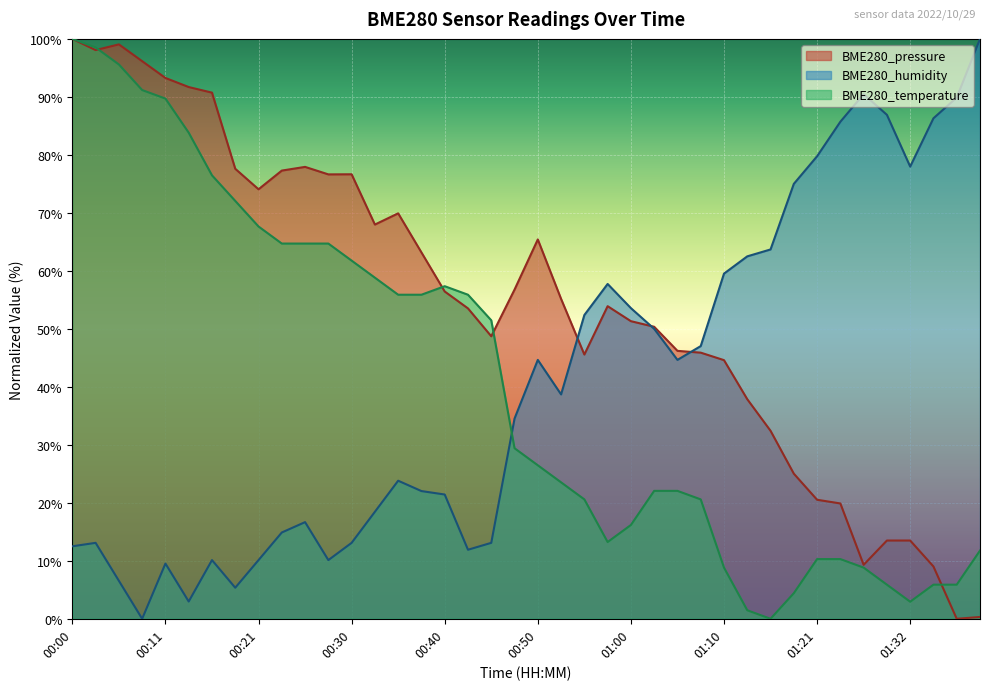

Reading right to left, list all the values displayed in this chart.

BME280_pressure: 01:41=0.3	01:38=0.0	01:35=9.0	01:32=13.5	01:29=13.5	01:27=9.3	01:24=19.9	01:21=20.5	01:18=25.0	01:16=32.4	01:13=37.9	01:10=44.6	01:08=45.9	01:05=46.2	01:03=50.4	01:00=51.3	00:58=53.9	00:55=45.6	00:53=55.2	00:50=65.4	00:48=56.8	00:46=48.7	00:43=53.5	00:40=56.4	00:38=63.2	00:36=69.9	00:33=68.0	00:30=76.7	00:28=76.6	00:26=77.9	00:23=77.3	00:21=74.1	00:18=77.6	00:16=90.7	00:13=91.7	00:11=93.3	00:08=96.2	00:06=99.1	00:03=98.1	00:00=100.0
BME280_humidity: 01:41=100.0	01:38=89.9	01:35=86.3	01:32=78.0	01:29=86.9	01:27=90.5	01:24=85.7	01:21=79.8	01:18=75.0	01:16=63.7	01:13=62.5	01:10=59.5	01:08=47.0	01:05=44.6	01:03=50.0	01:00=53.6	00:58=57.7	00:55=52.4	00:53=38.7	00:50=44.6	00:48=34.5	00:46=13.1	00:43=11.9	00:40=21.4	00:38=22.0	00:36=23.8	00:33=18.5	00:30=13.1	00:28=10.1	00:26=16.7	00:23=14.9	00:21=10.1	00:18=5.4	00:16=10.1	00:13=3.0	00:11=9.5	00:08=0.0	00:06=6.5	00:03=13.1	00:00=12.5
BME280_temperature: 01:41=11.8	01:38=5.9	01:35=5.9	01:32=2.9	01:29=5.9	01:27=8.8	01:24=10.3	01:21=10.3	01:18=4.4	01:16=0.0	01:13=1.5	01:10=8.8	01:08=20.6	01:05=22.1	01:03=22.1	01:00=16.2	00:58=13.2	00:55=20.6	00:53=23.5	00:50=26.5	00:48=29.4	00:46=51.5	00:43=55.9	00:40=57.4	00:38=55.9	00:36=55.9	00:33=58.8	00:30=61.8	00:28=64.7	00:26=64.7	00:23=64.7	00:21=67.6	00:18=72.1	00:16=76.5	00:13=83.8	00:11=89.7	00:08=91.2	00:06=95.6	00:03=98.5	00:00=100.0